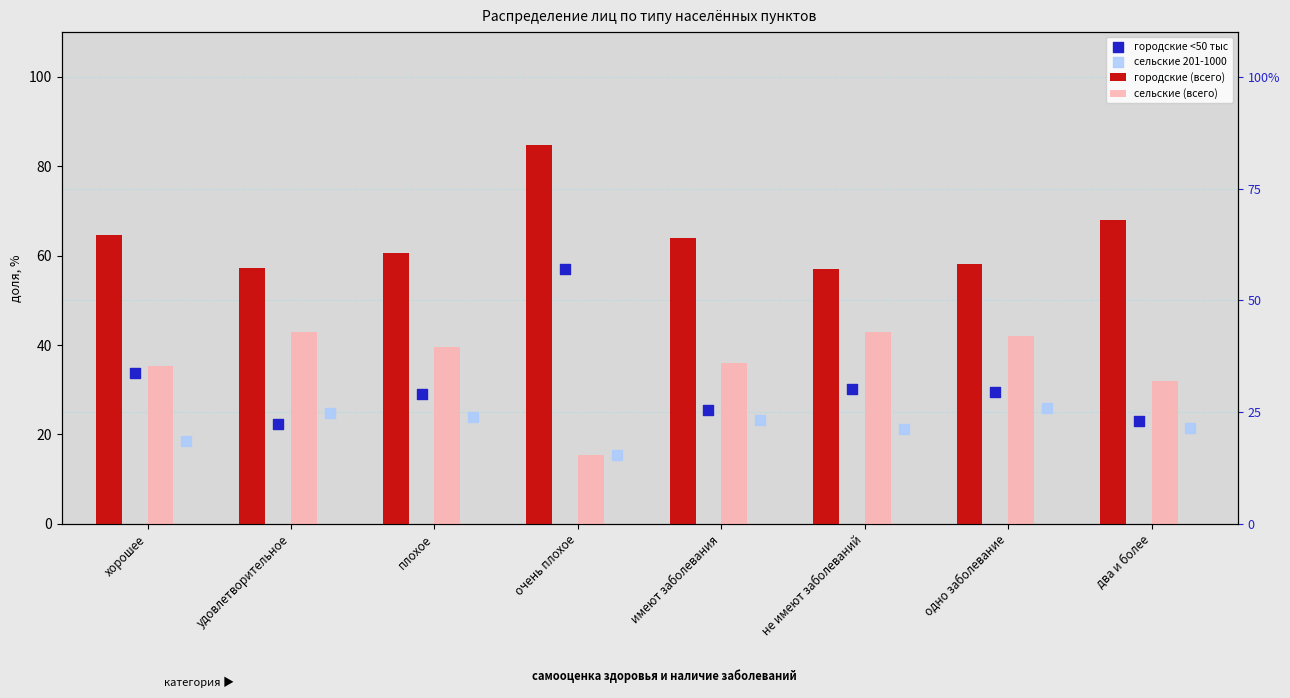

Is the value of сельские 201-1000 at имеют заболевания greater than the value of городские <50 тыс at два и более?

Yes